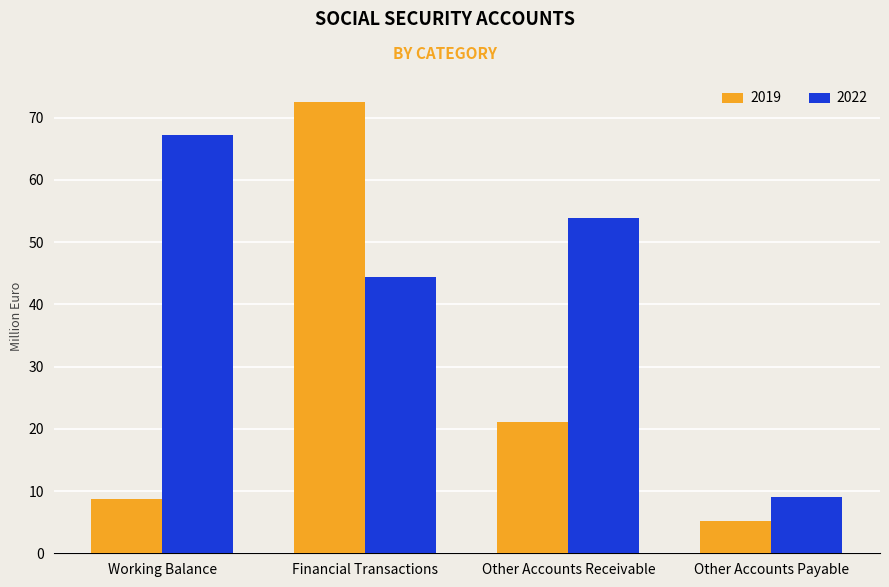

What is the difference between the highest and lowest values at Working Balance?

58.6